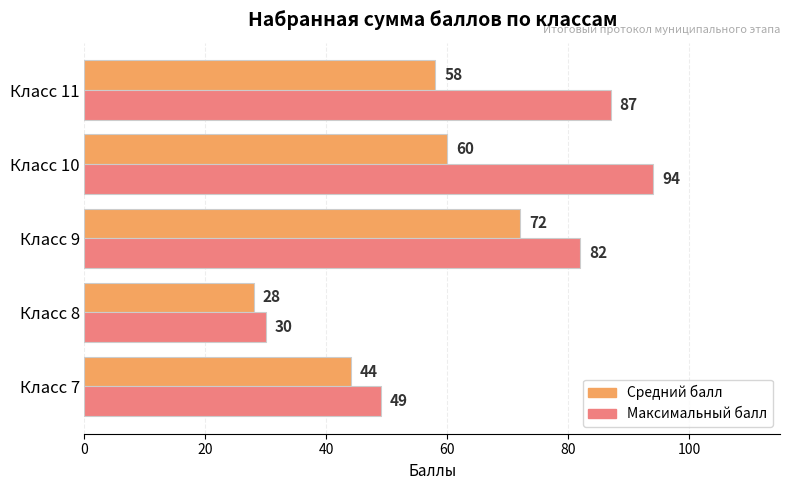

The Максимальный балл series shows 135 at Класс 9. True or false?

False